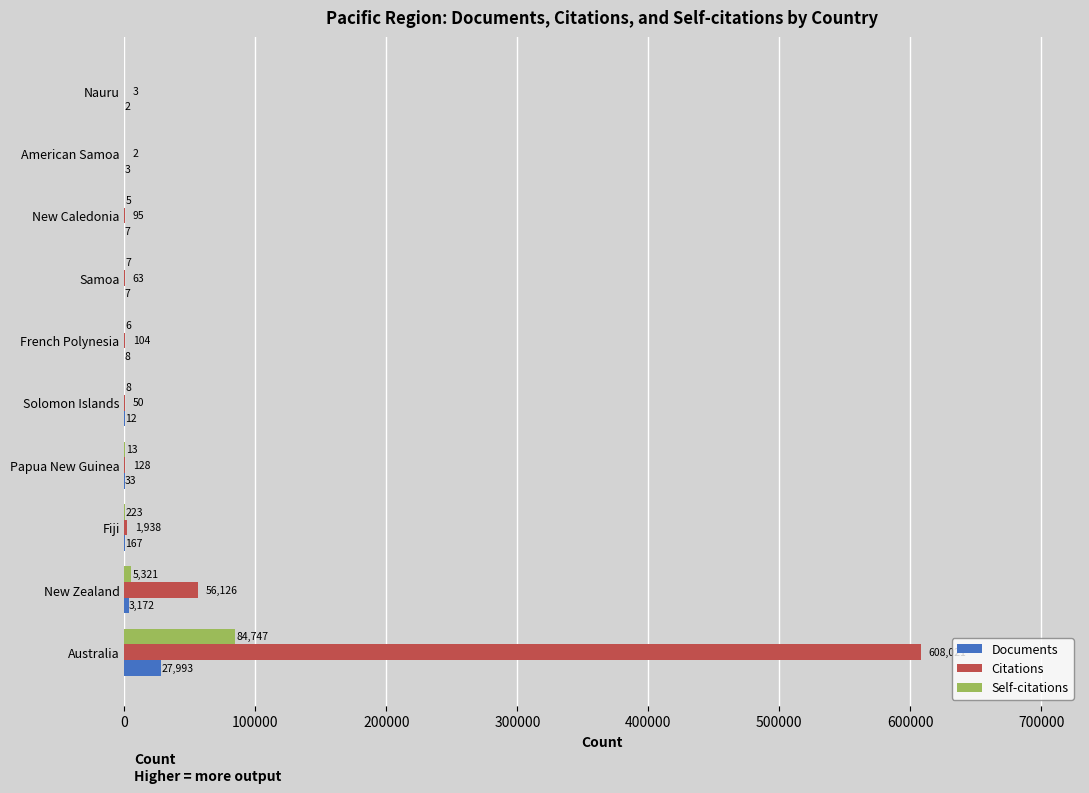

Which series has the largest range (max minus min)?

Citations